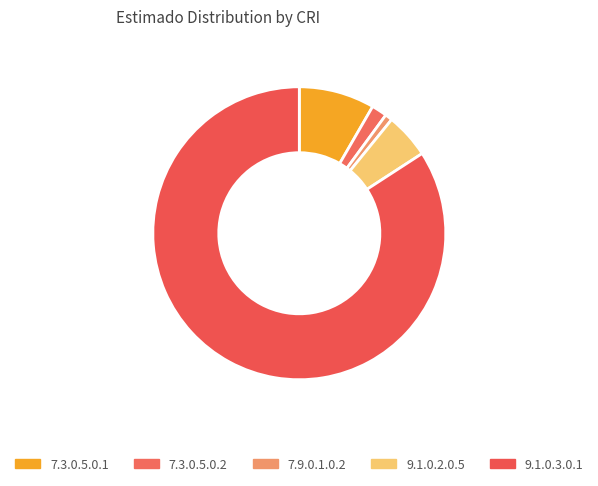

Between 7.9.0.1.0.2 and 9.1.0.2.0.5, which is larger?

9.1.0.2.0.5